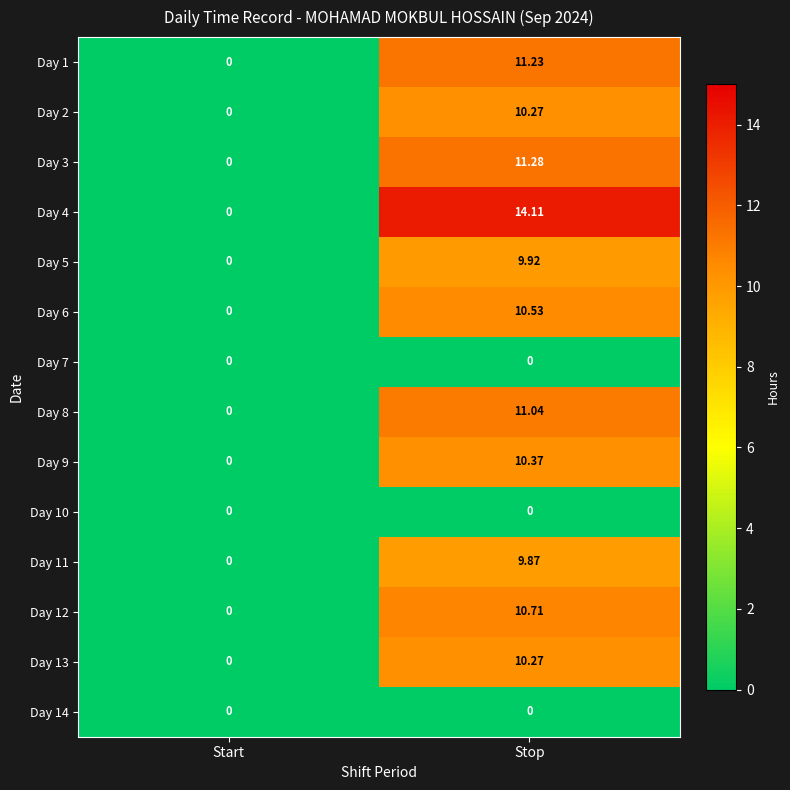

Which category has the highest value across all series?

Stop